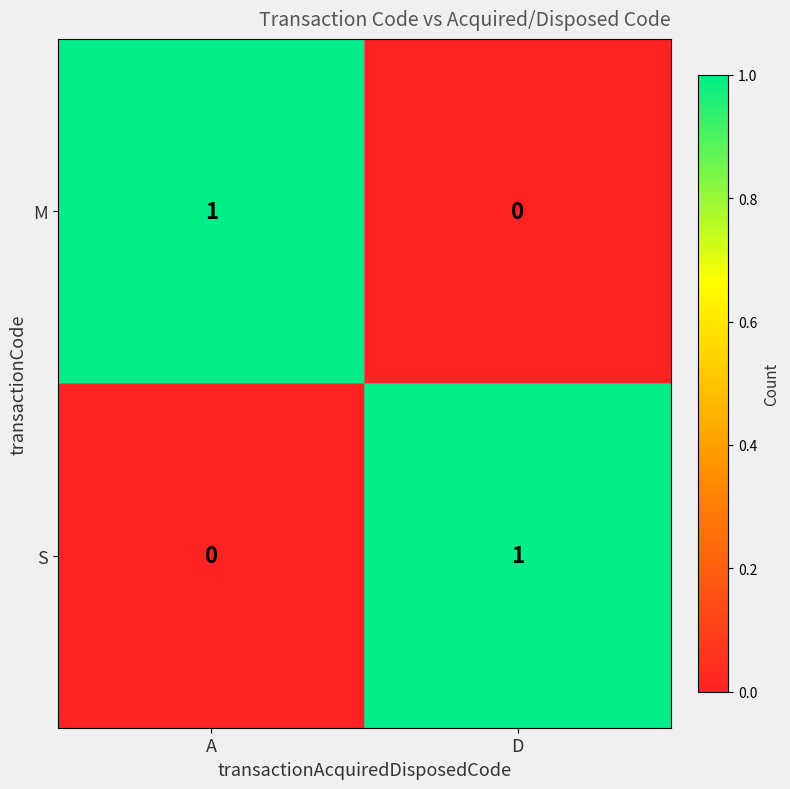

How many data points does each series have?

2